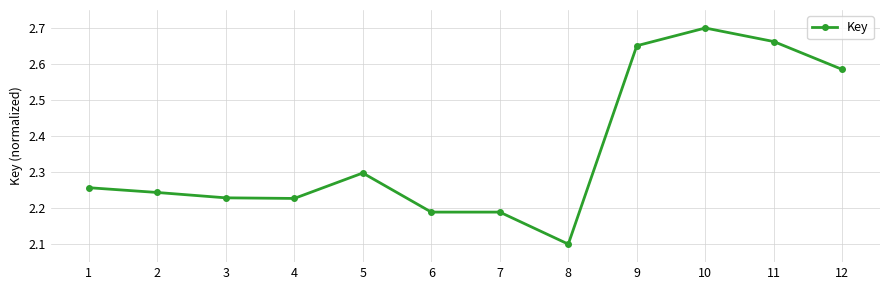

At which category does the chart reach its minimum across all series?

8